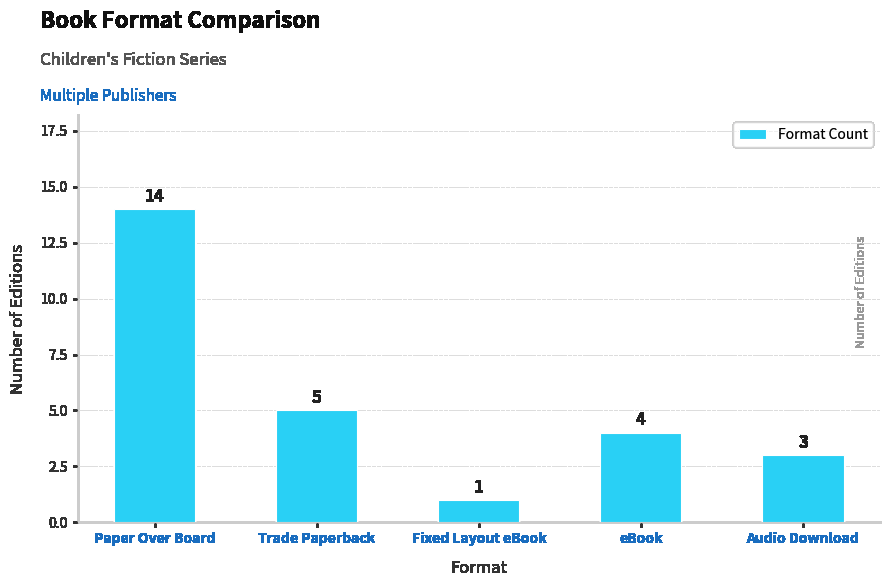

What is the difference between the maximum and minimum values?

13